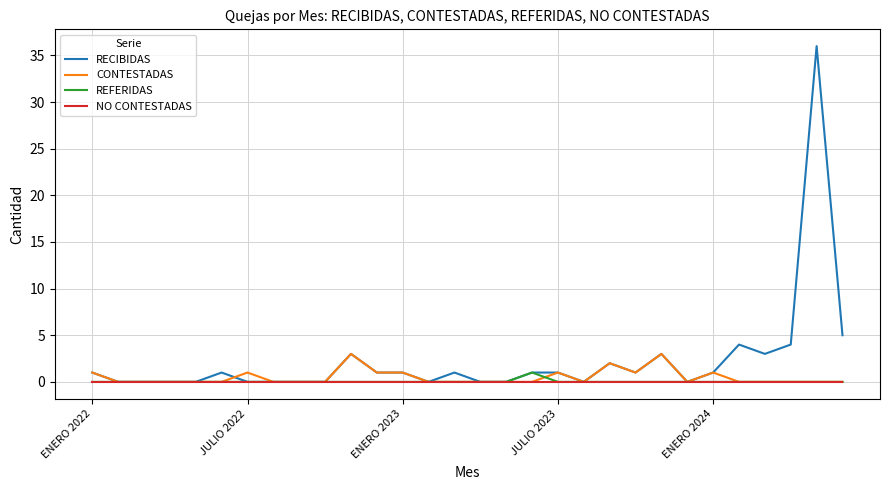

Which series has the largest total across all categories?

RECIBIDAS